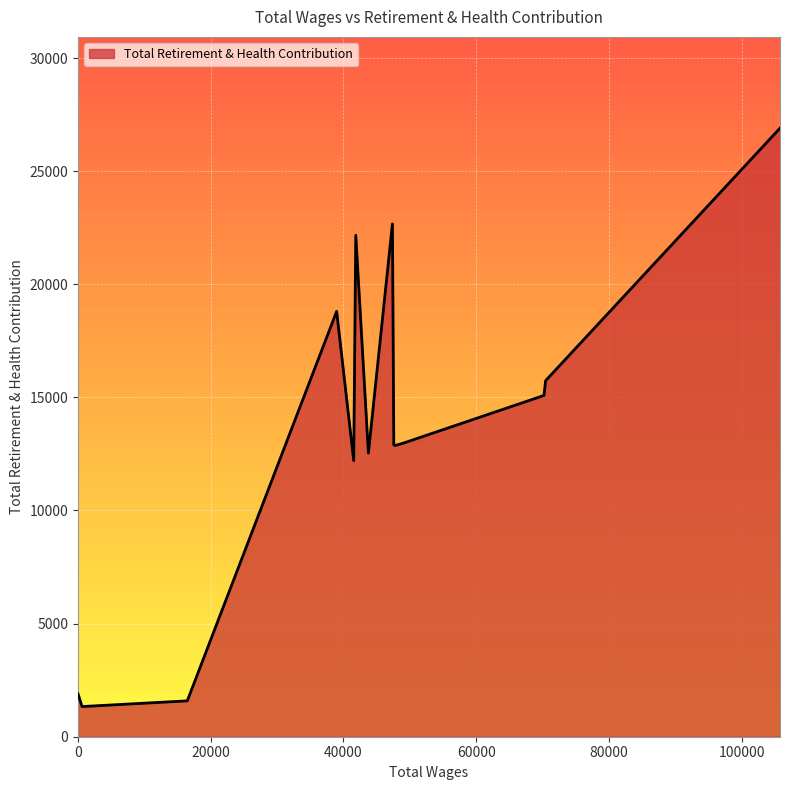

What is the greatest value displayed?

26900